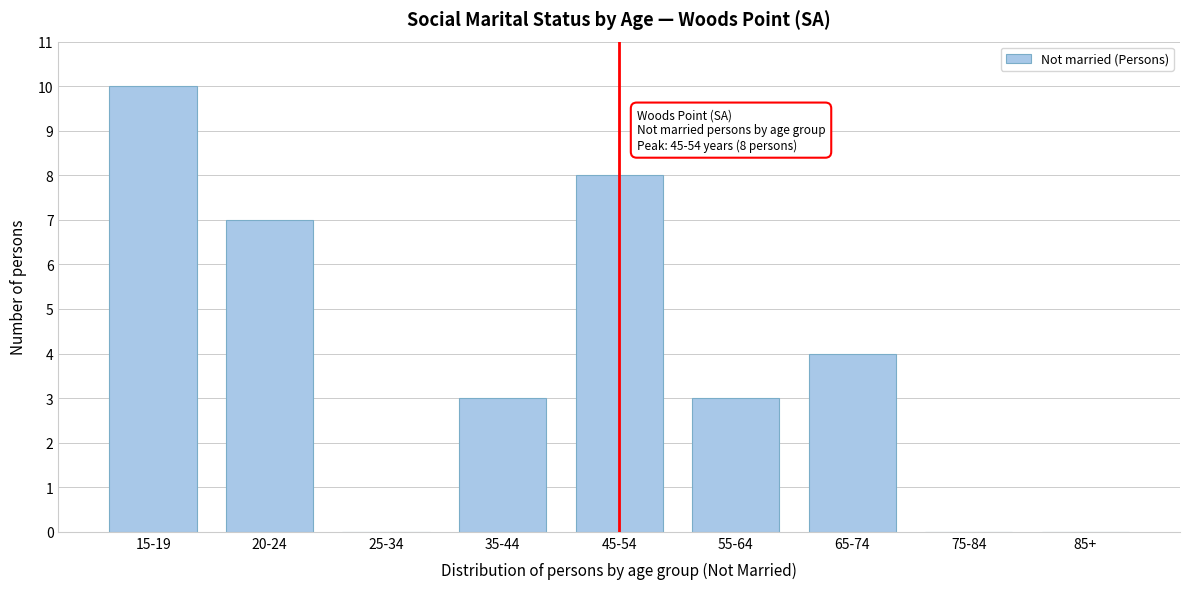

Reading left to right, list all the values displayed in this chart.

15-19=10	20-24=7	25-34=0	35-44=3	45-54=8	55-64=3	65-74=4	75-84=0	85+=0